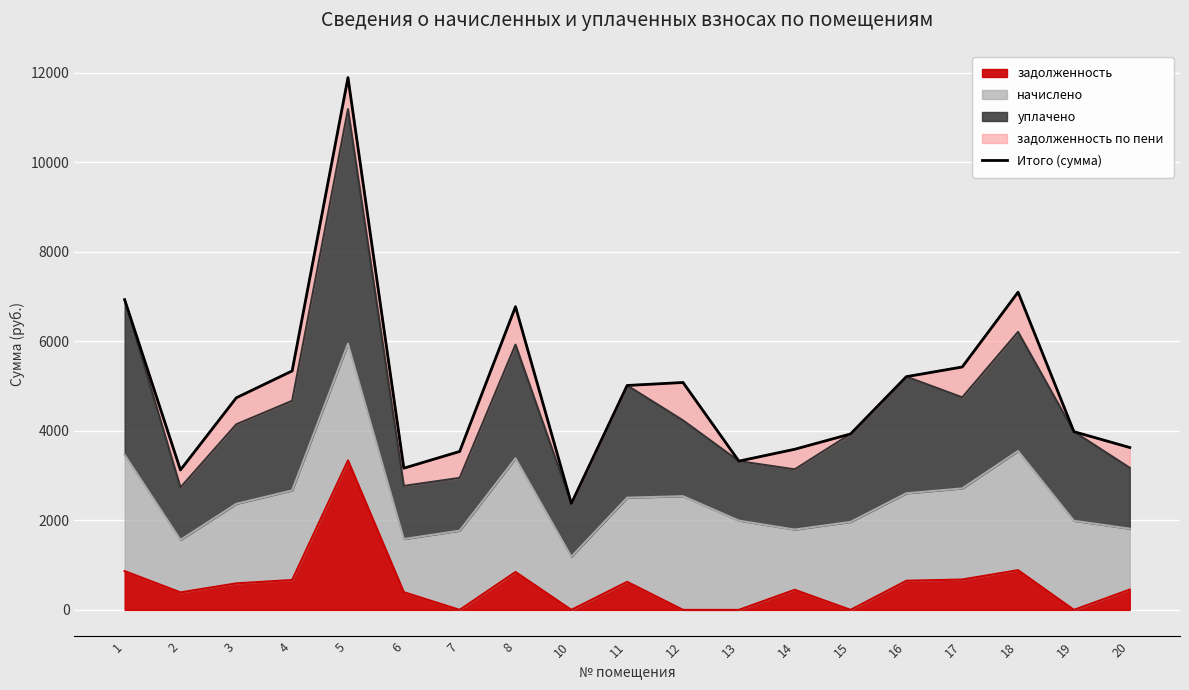

What is the maximum value for задолженность?

3339.9